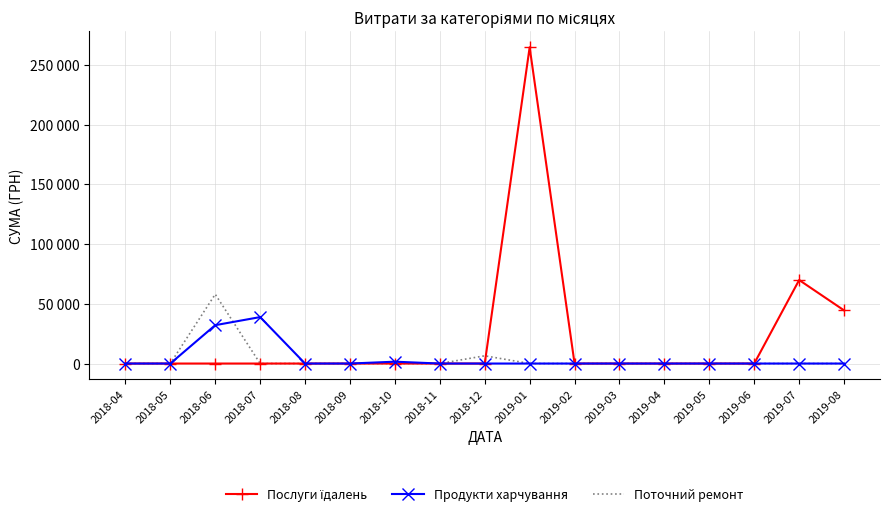

What is the label of the 15th point from the right?

2018-06